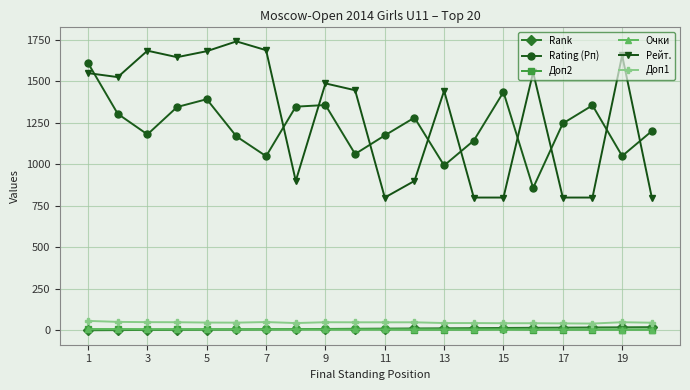

Which series ends up on top after the final intersection of Rating (Рп) and Рейт.?

Rating (Рп)